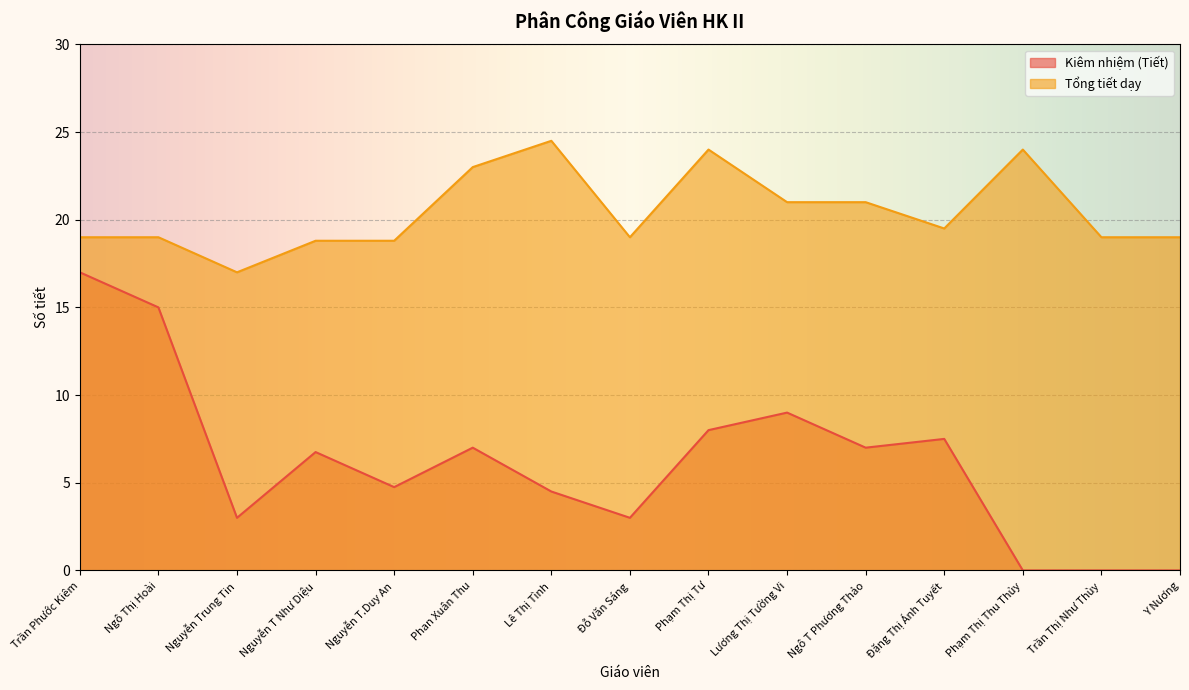

Which label corresponds to the smallest value in the chart?

Phạm Thị Thu Thủy